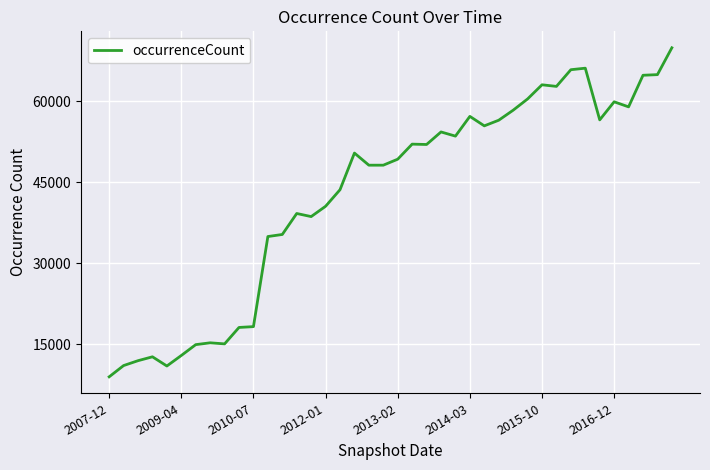

What is the minimum value shown in the chart?

8933